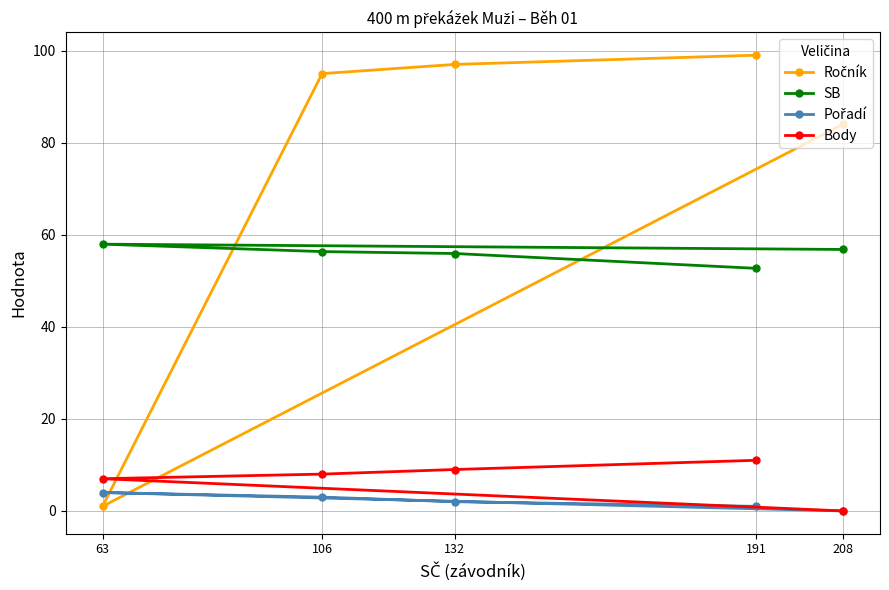

Which series has the largest range (max minus min)?

Ročník